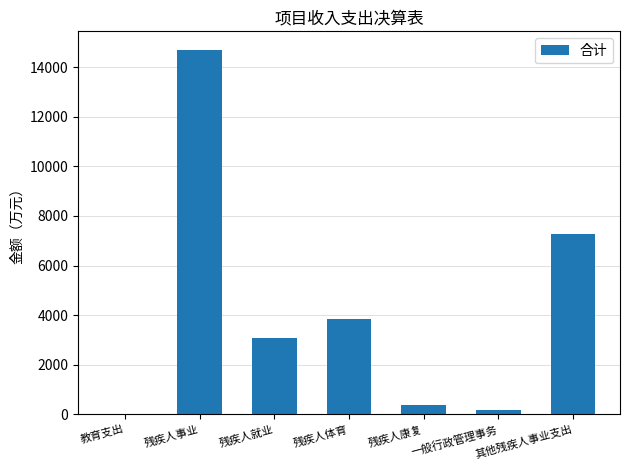

The chart shows a value of 3833.1 at 残疾人体育. True or false?

True